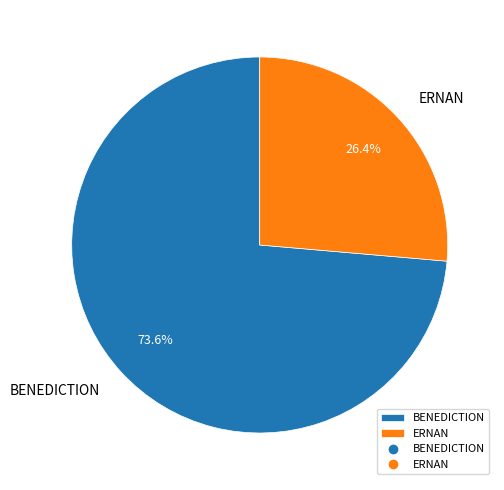

What is the ratio of the value at BENEDICTION to the value at ERNAN?

2.8